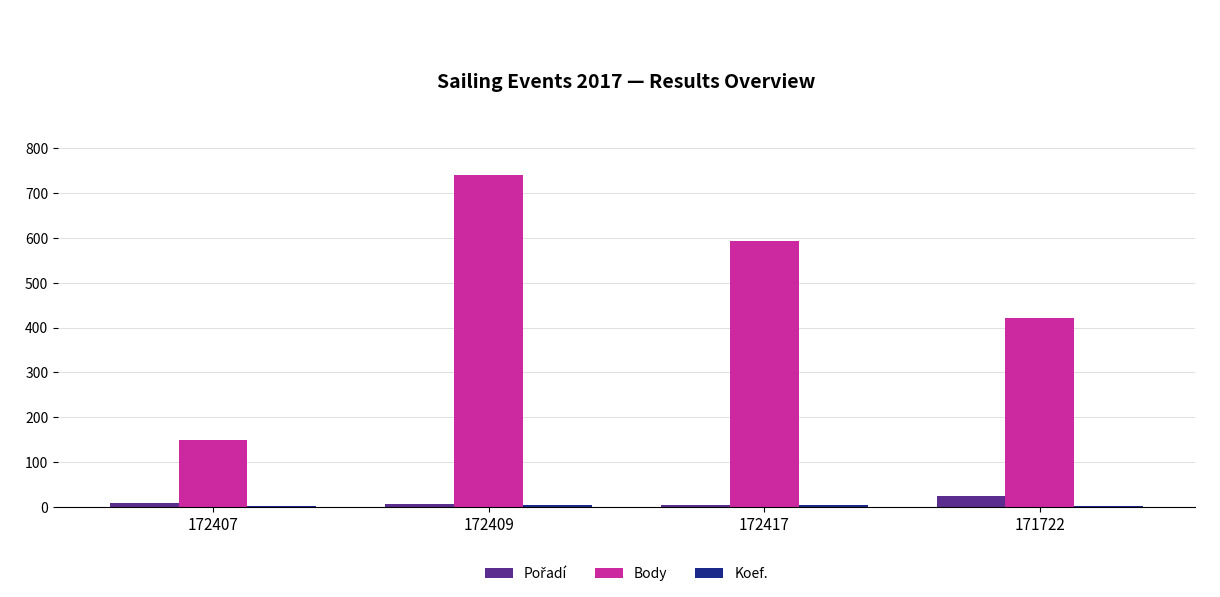

The Body series shows 594 at 172417. True or false?

True